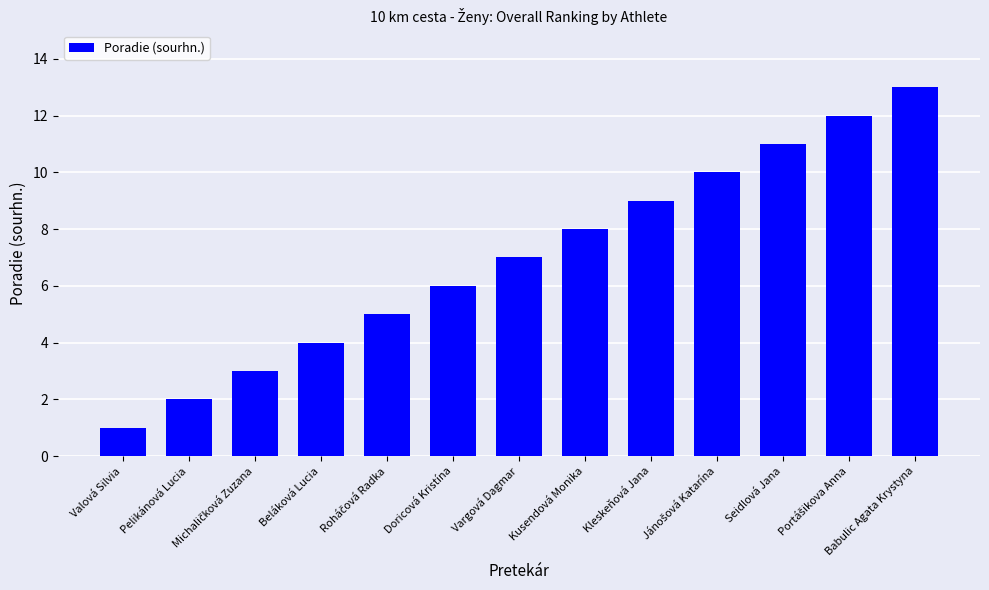

What position from the left is Kusendová Monika?

8